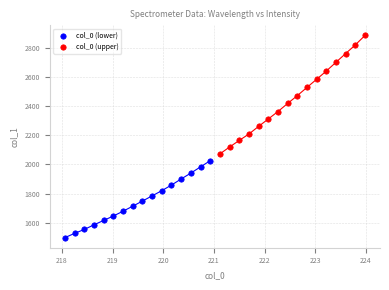

Which series contains the lowest Y value?

col_0 (lower)